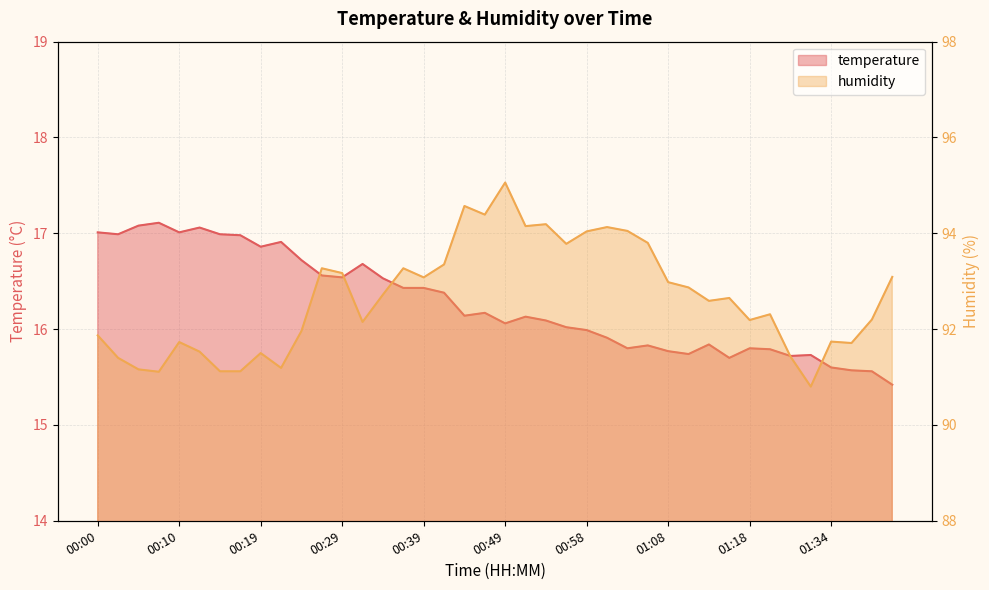

What position from the left is 00:12?

6